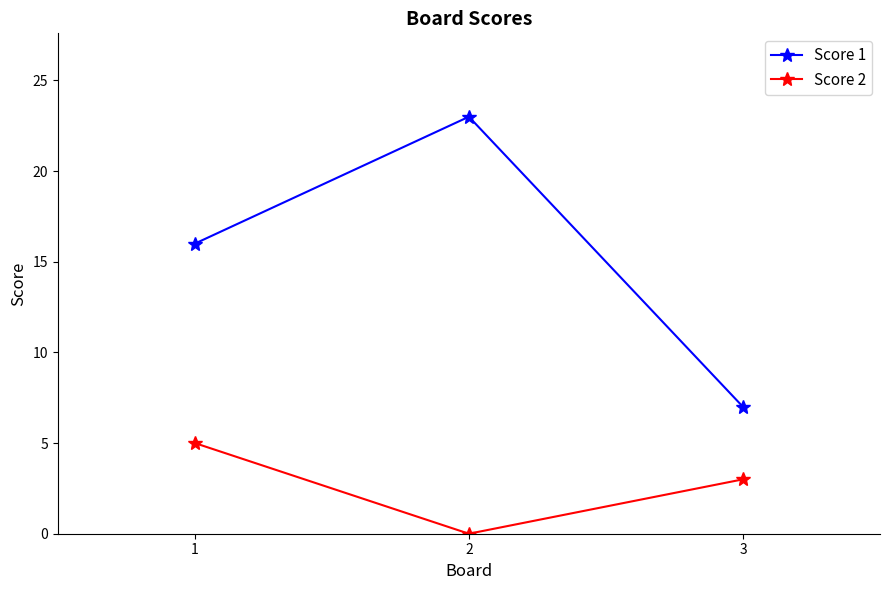

Which series changed the most between 2 and 3?

Score 1